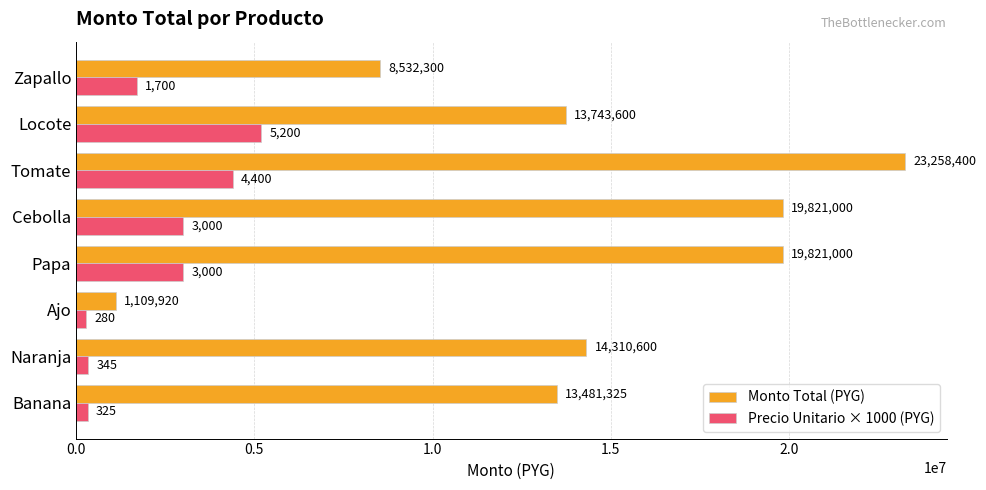

Which category has the lowest value in the Precio Unitario × 1000 (PYG) series?

Ajo